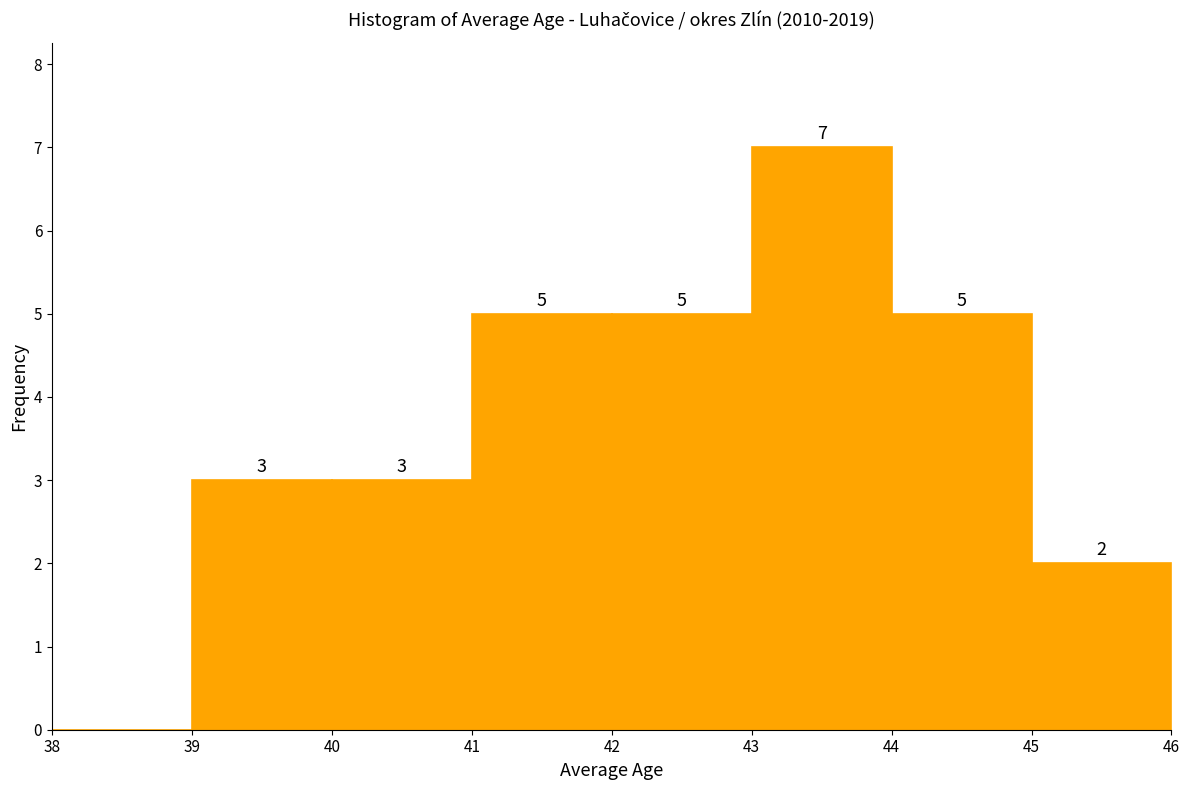

Which range on the x-axis has the tallest bar?

43 to 44